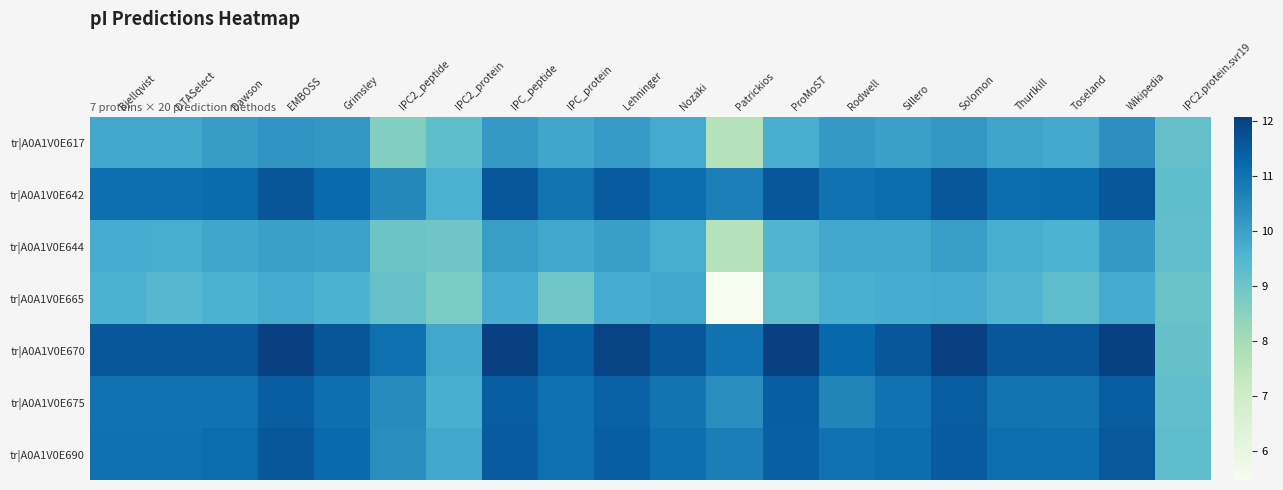

Which has a higher value, DTASelect or Patrickios?

DTASelect